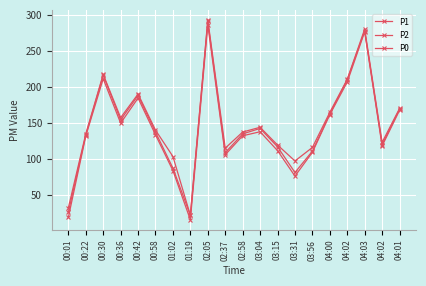

What is the spread (max minus min) of values at 04:02?

3.8